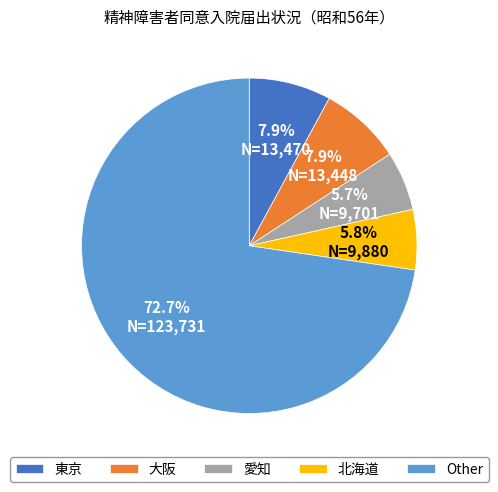

Combined, do 東京 and Other account for over 50%?

Yes